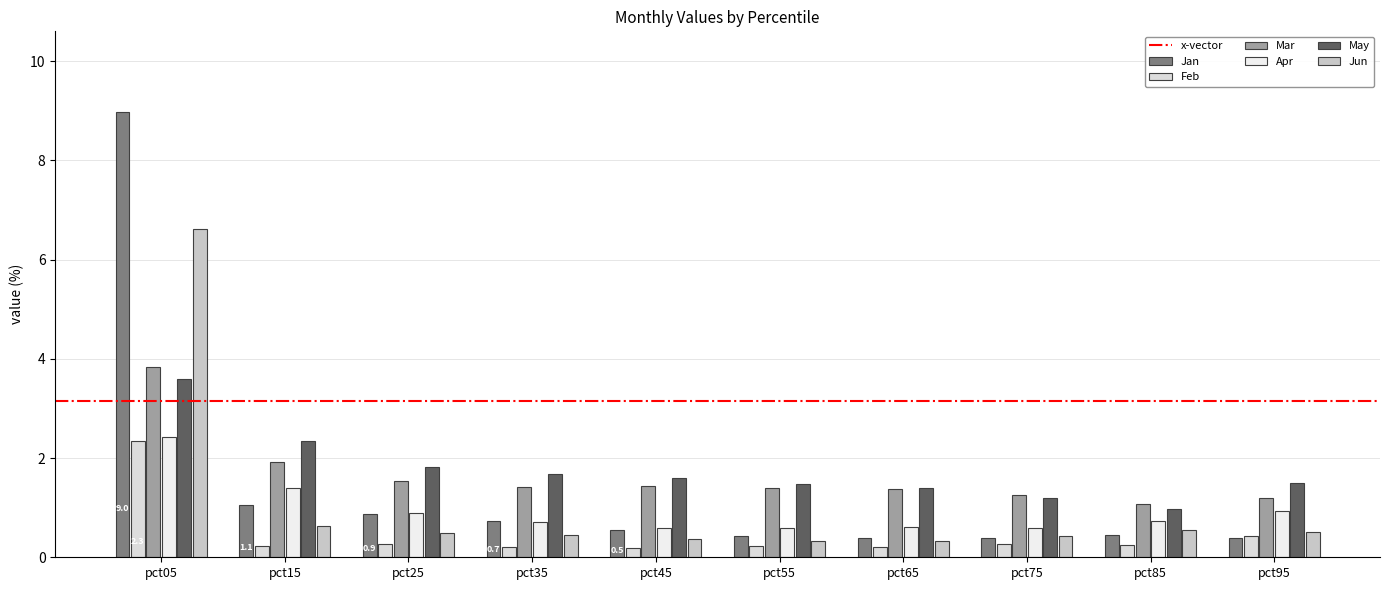

Is it true that Mar equals 1.4 at pct55?

True